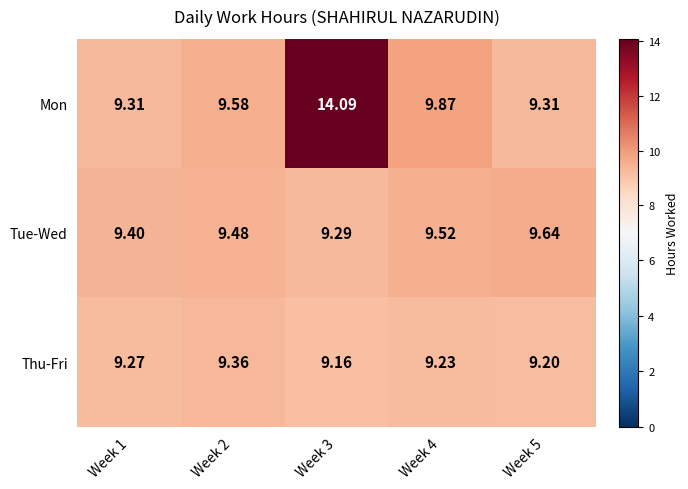

Rank the series by their maximum value, from highest to lowest.

Mon, Tue-Wed, Thu-Fri